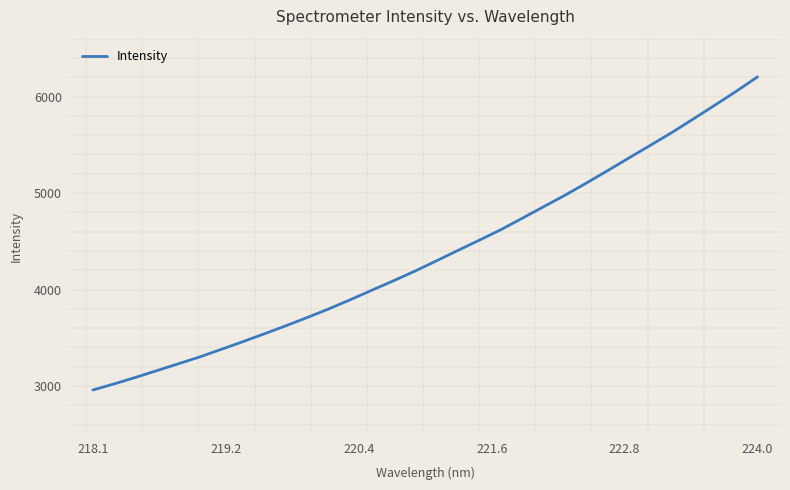

What is the maximum value shown in the chart?

6204.1